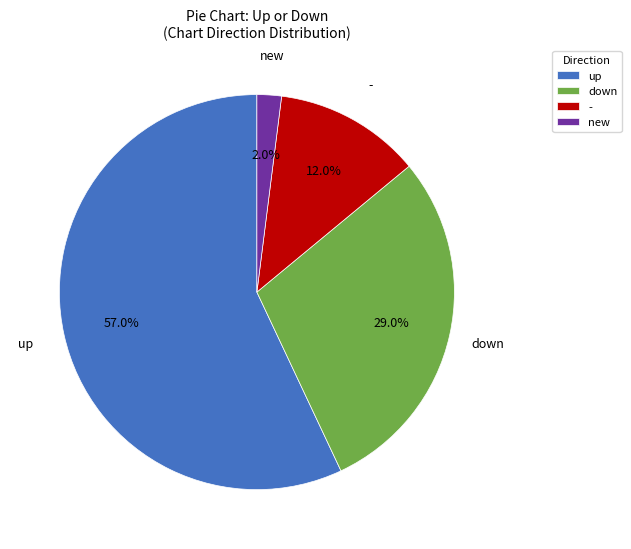

What is the majority slice?

up